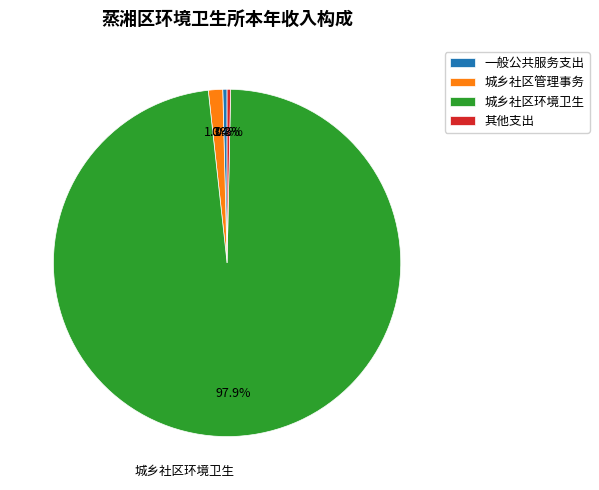

Which has a higher value, 城乡社区环境卫生 or 城乡社区管理事务?

城乡社区环境卫生